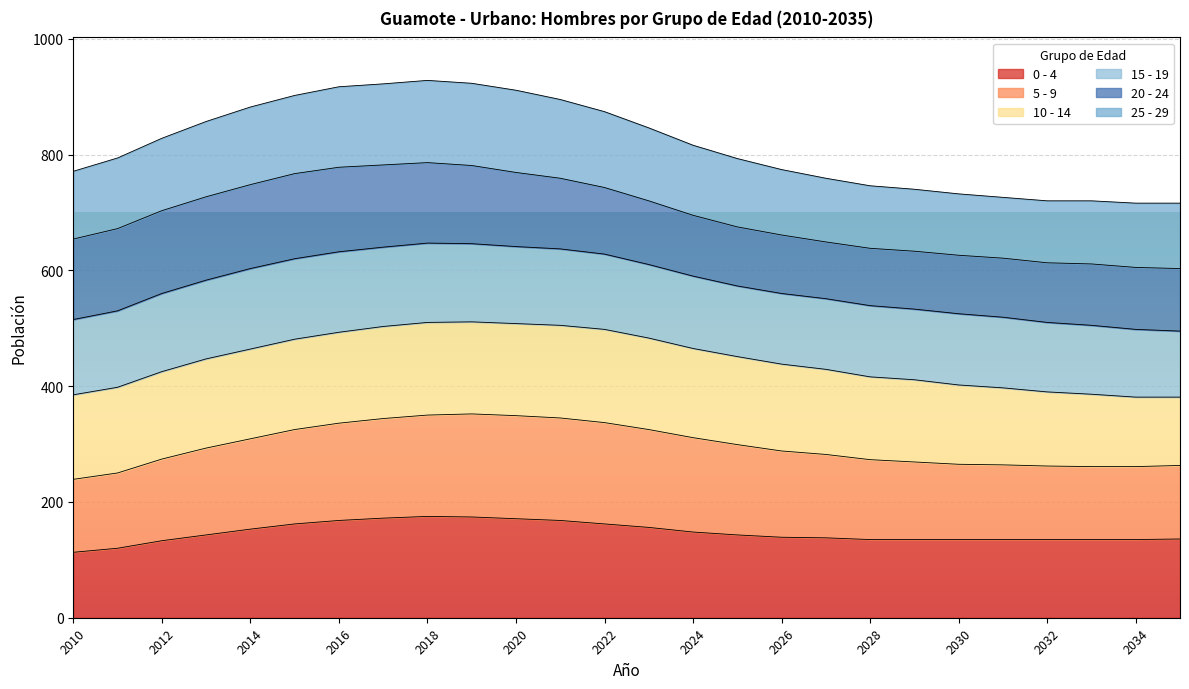

Does the chart display data point markers on the line(s)?

No